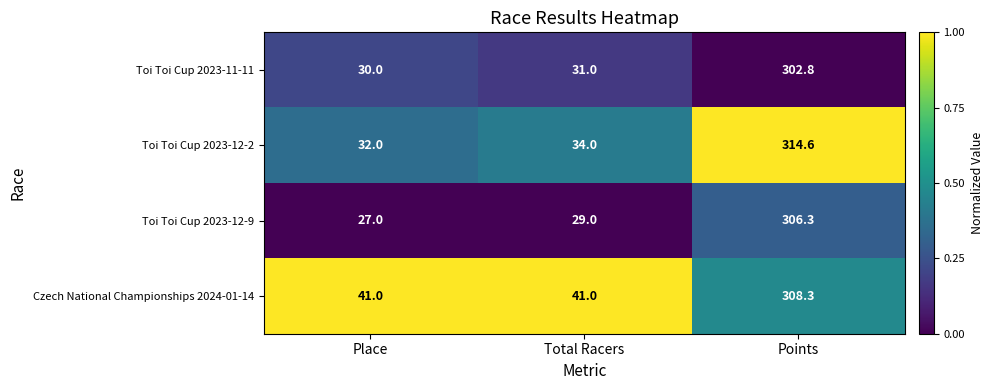

Where is Toi Toi Cup 2023-12-2 nearest to the value 173?

Total Racers